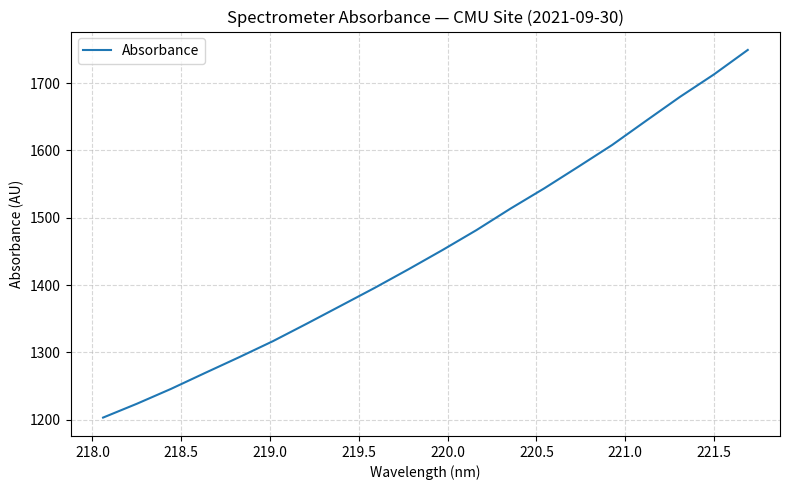

What is the minimum value shown in the chart?

1203.3